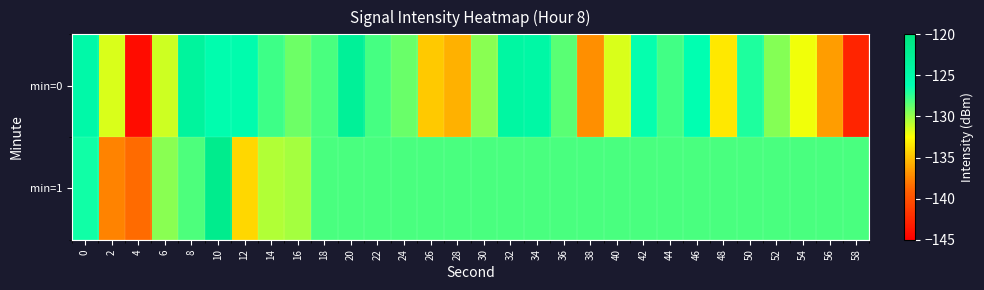

What is the difference between the highest and lowest values at 12?

8.4